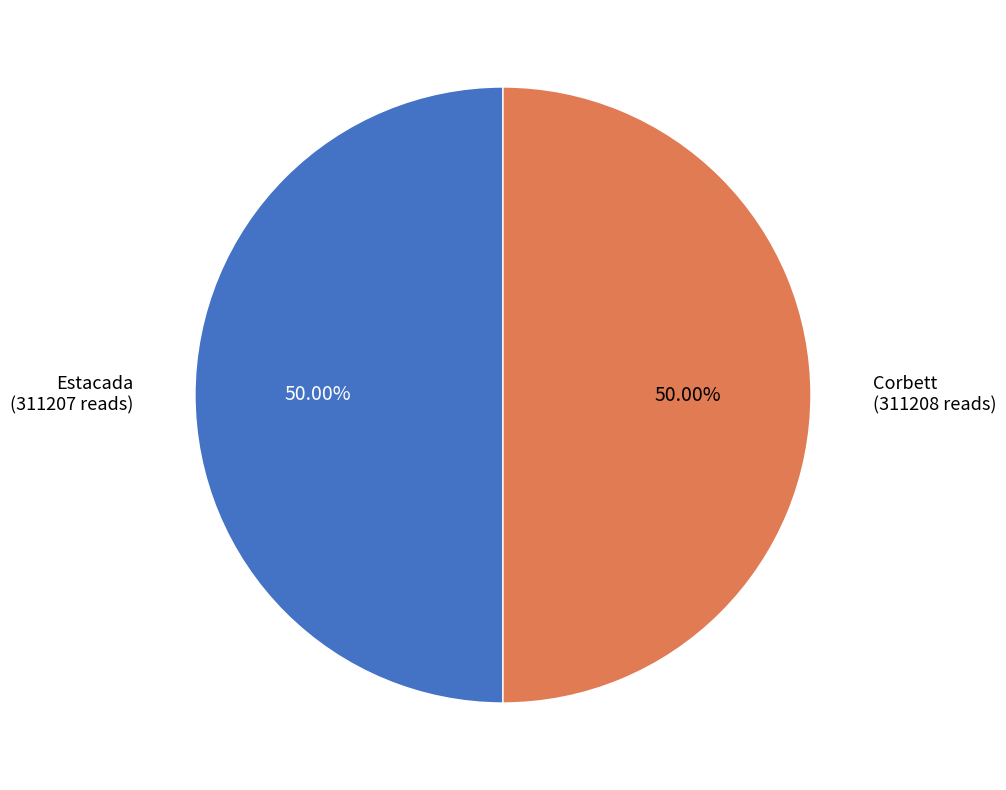

What percentage is the Estacada slice, to the nearest percent?

50%